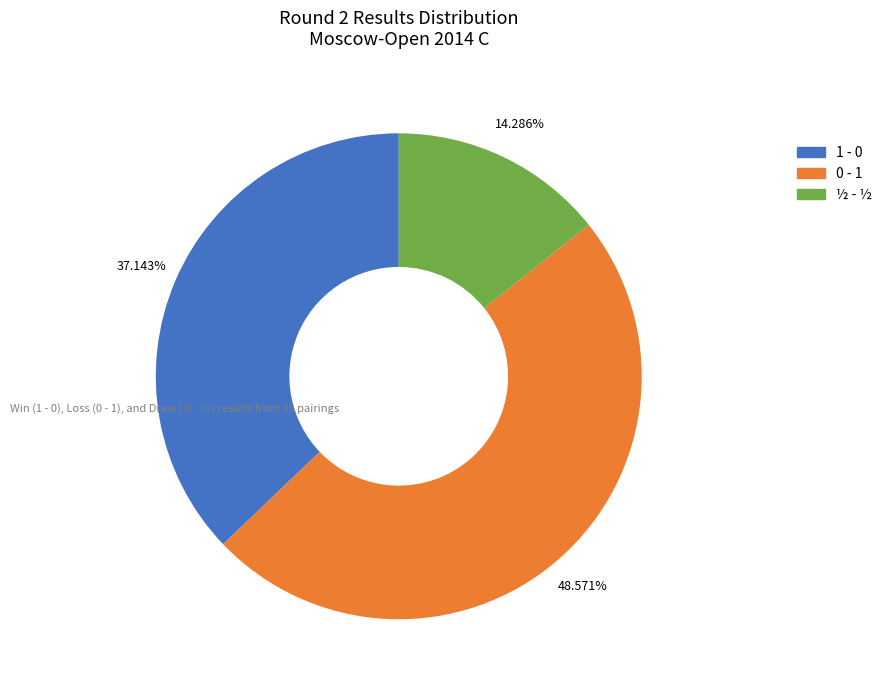

Is there a majority slice in this chart?

No